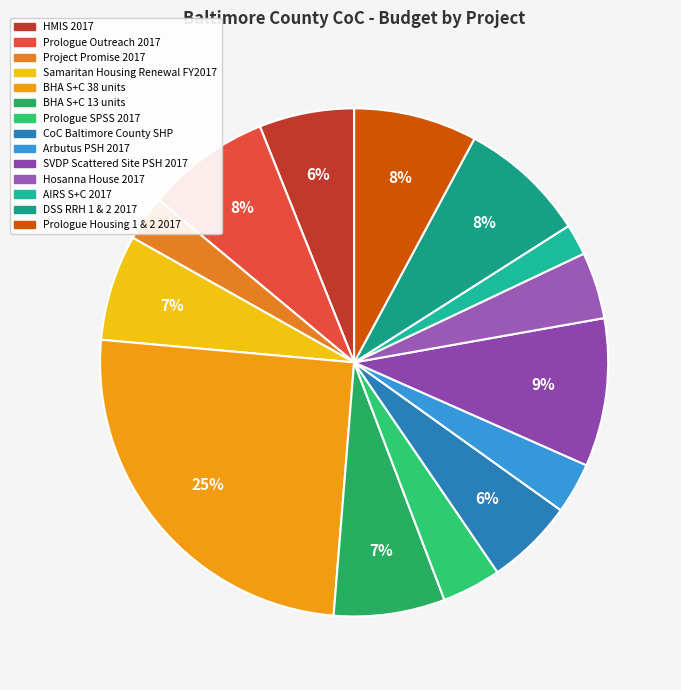

What is the largest slice in the pie chart?

BHA S+C 38 units